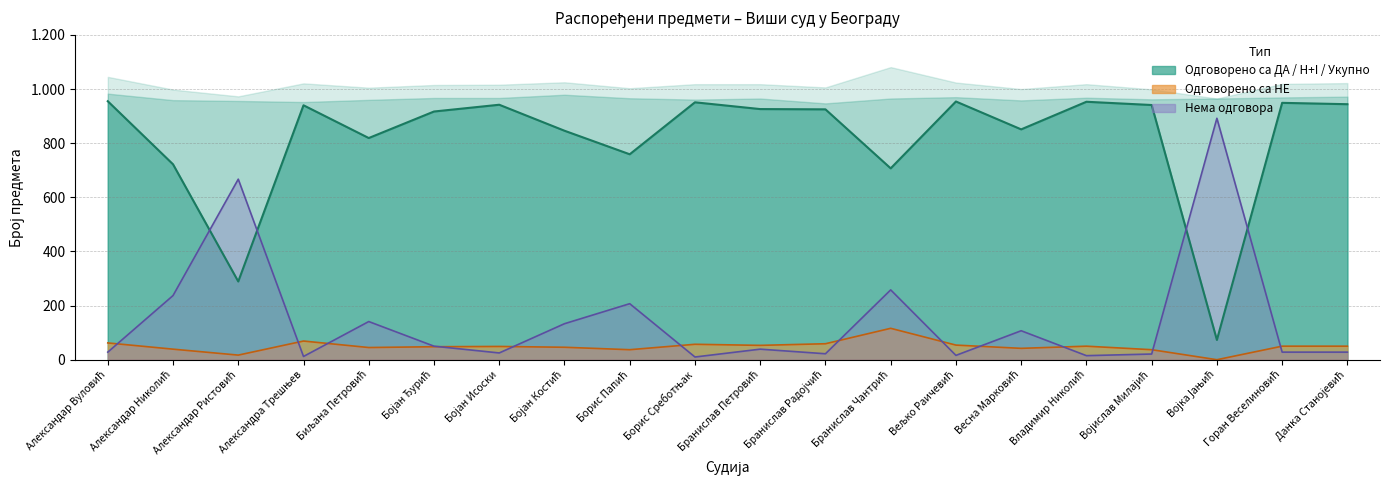

At which category is the sum across all series the highest?

Бранислав Чантрић